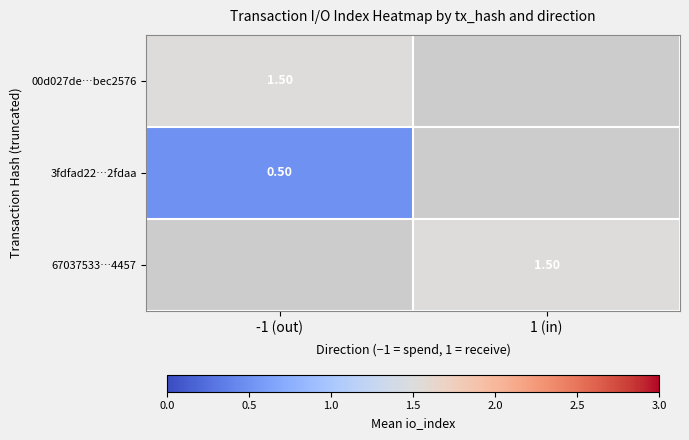

What is the difference between the highest and lowest values at -1 (out)?

1.0